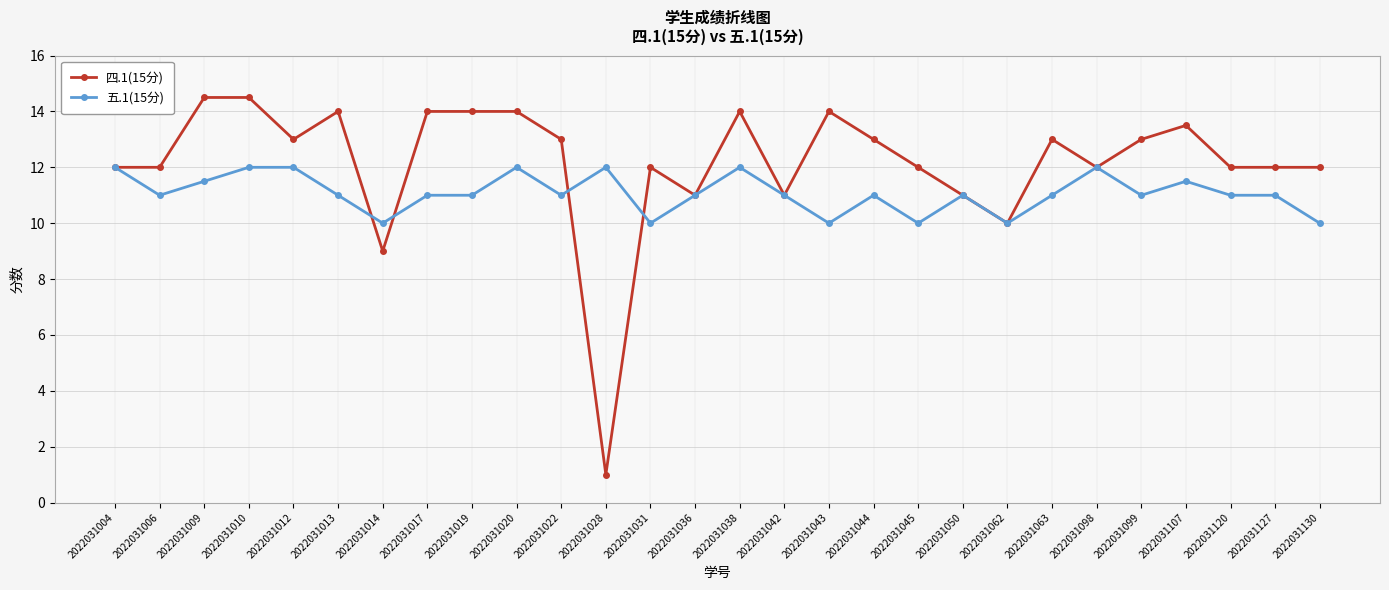

True or false: 四.1(15分) has a value of 2.8 at 2022031062.

False